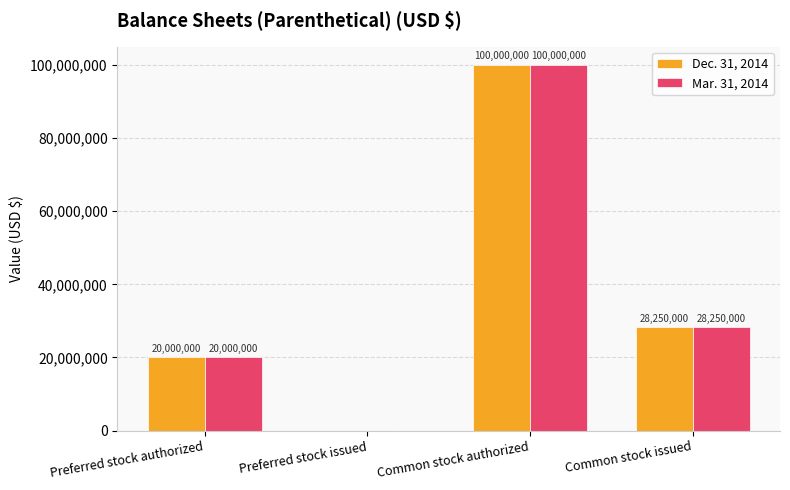

Reading left to right, what are all the values shown in this chart?

Dec. 31, 2014: Preferred stock authorized=20000000	Preferred stock issued=0	Common stock authorized=100000000	Common stock issued=28250000
Mar. 31, 2014: Preferred stock authorized=20000000	Preferred stock issued=0	Common stock authorized=100000000	Common stock issued=28250000